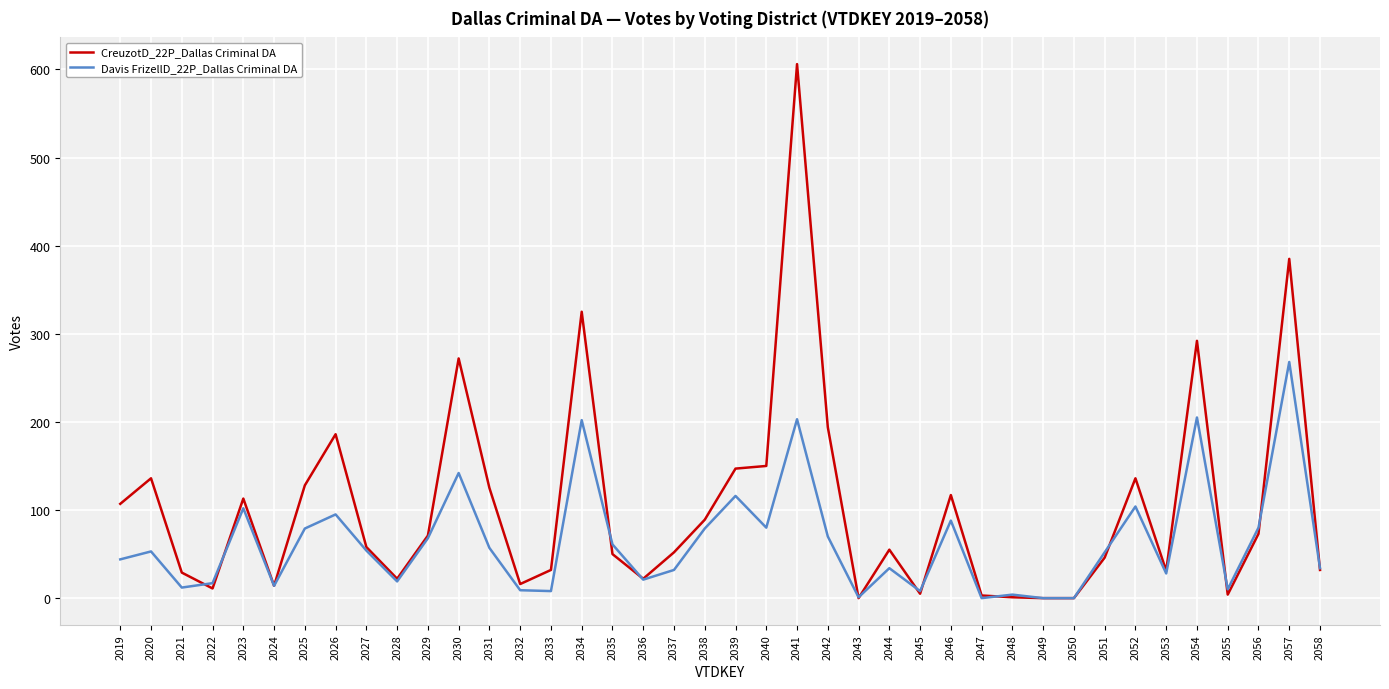

How many values in the Davis FrizellD_22P_Dallas Criminal DA series are below 53?

20